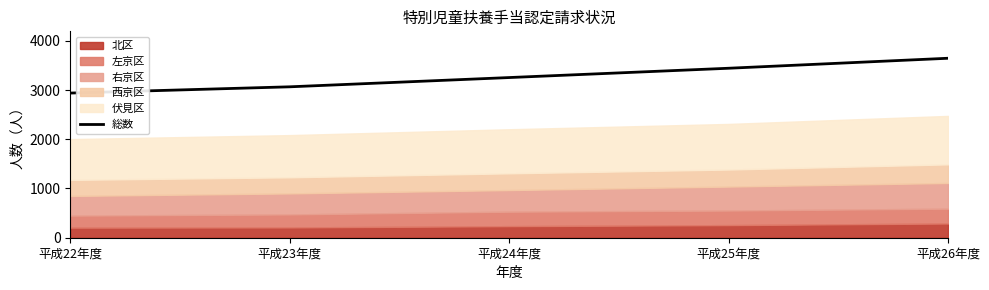

What is the label of the 3rd point from the right?

平成24年度